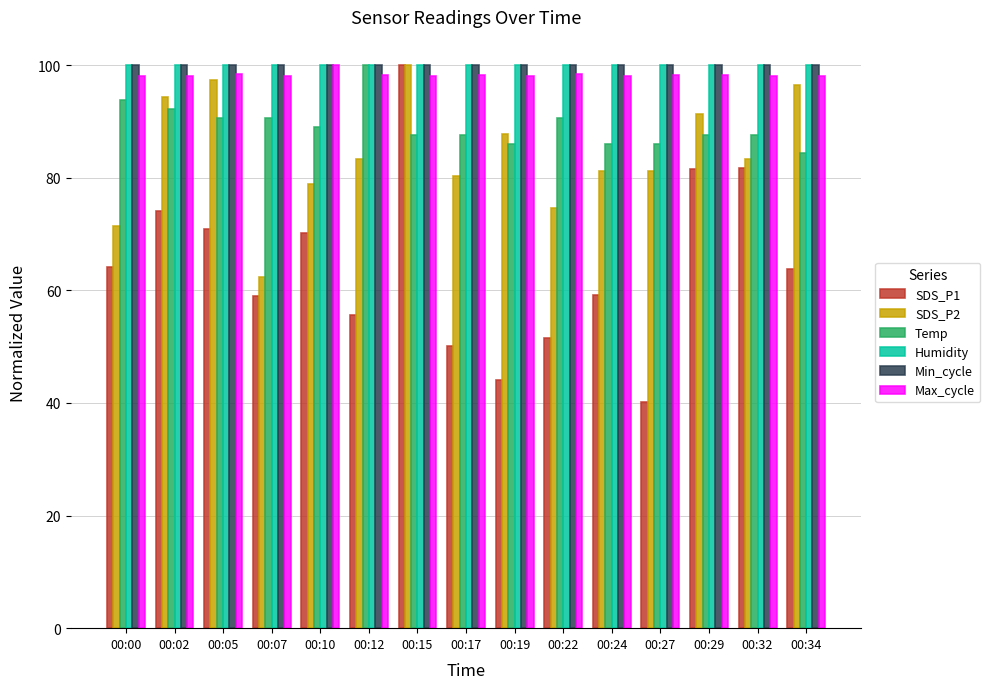

How many bars are there in each group?

6